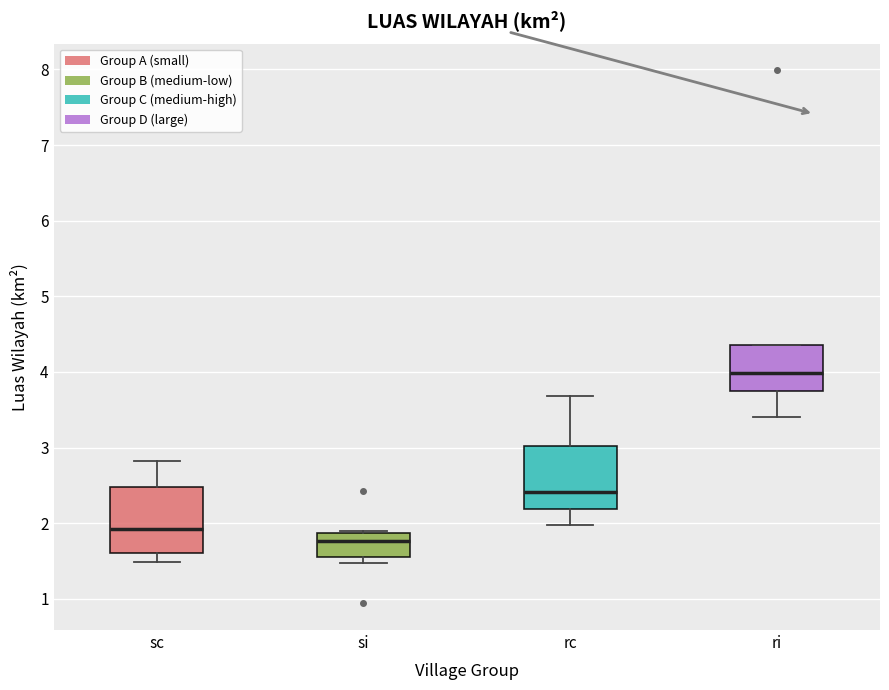

Reading left to right, transcribe this box plot: for each box, give where its median line is, the range the box spans, and where its two whiskers end, as read against the y-axis. The values are not printed on the chart, so give them approximately, as read against the axis.

sc: median 1.9, box 1.6 to 2.5, whiskers 1.5 to 2.8
si: median 1.8, box 1.5 to 1.9, whiskers 1.5 (just below the box's lower edge) to 1.9 (just above the box's upper edge)
rc: median 2.4, box 2.2 to 3.0, whiskers 2.0 to 3.7
ri: median 4.0, box 3.8 to 4.4, whiskers 3.4 to 4.4